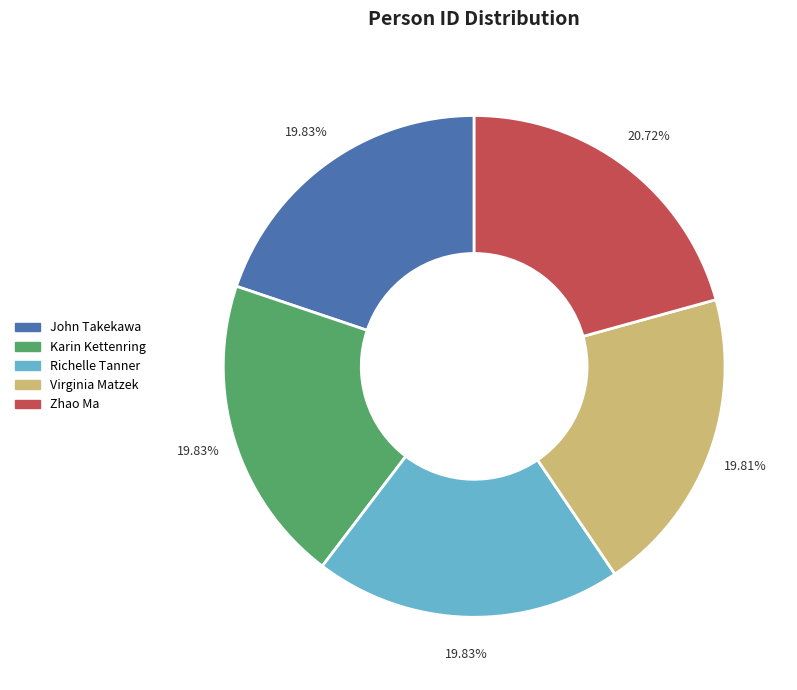

Which category has the biggest portion of the pie?

Zhao Ma